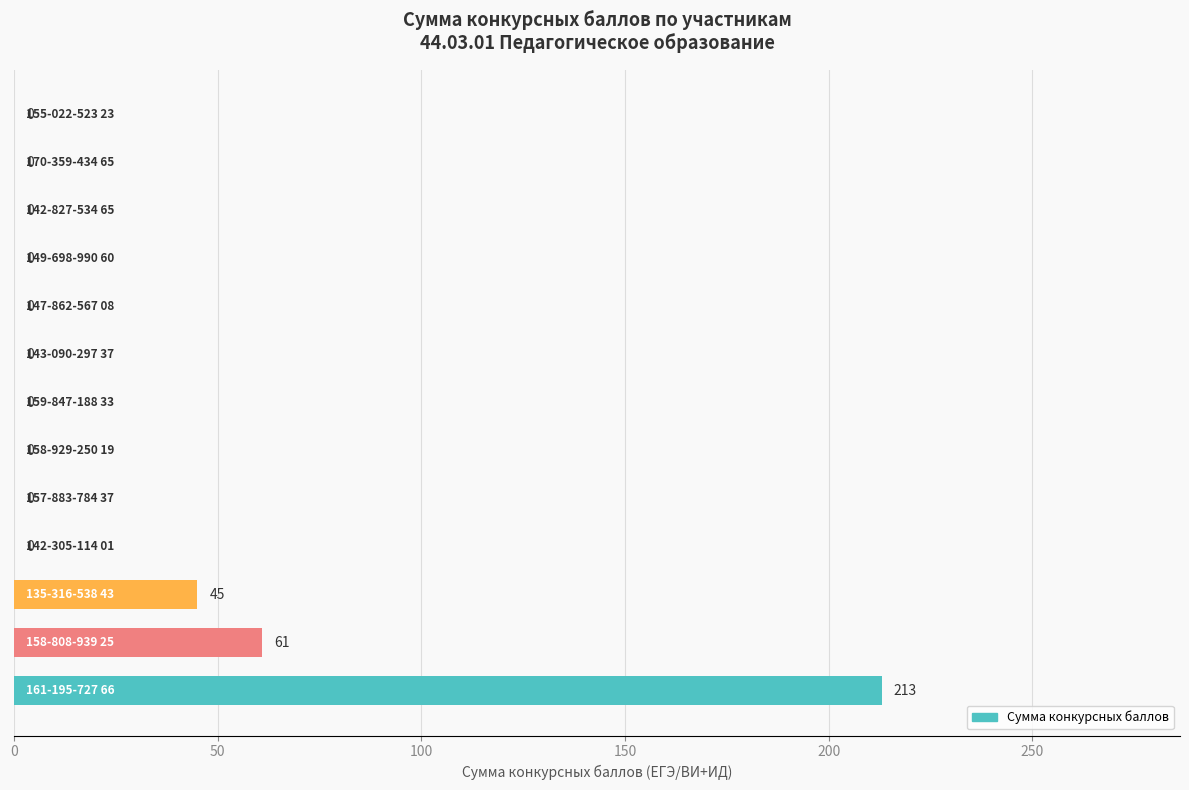

What is the greatest value displayed?

213